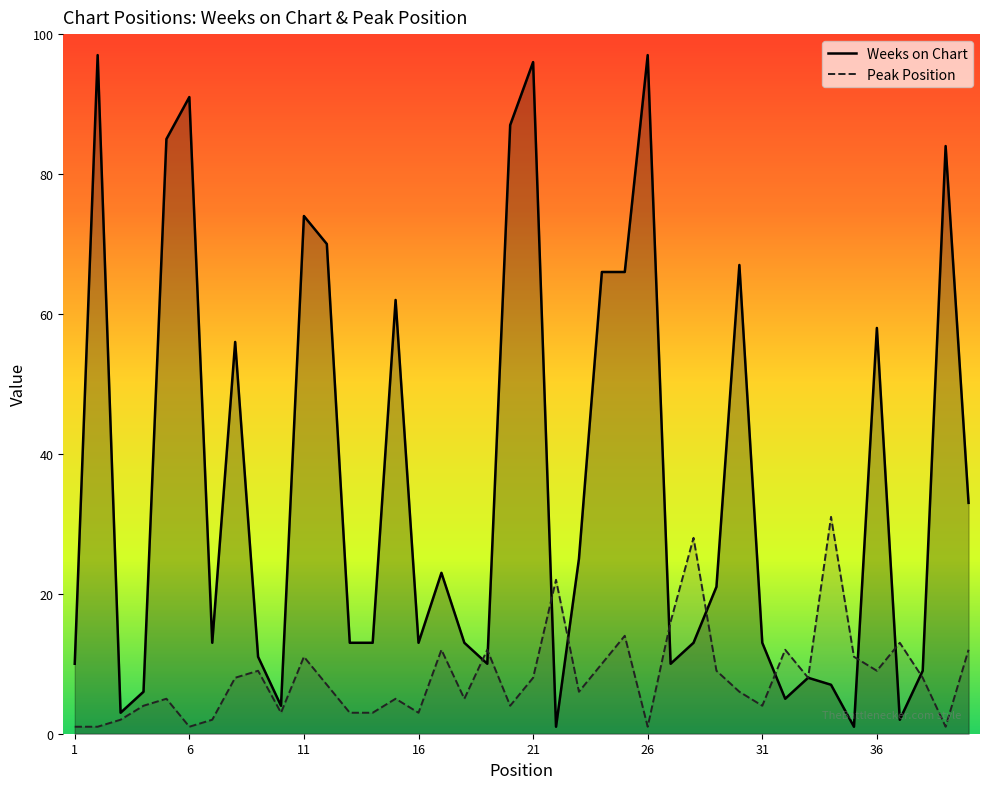

What is the difference between the second highest and second lowest values in the Peak Position series?

27